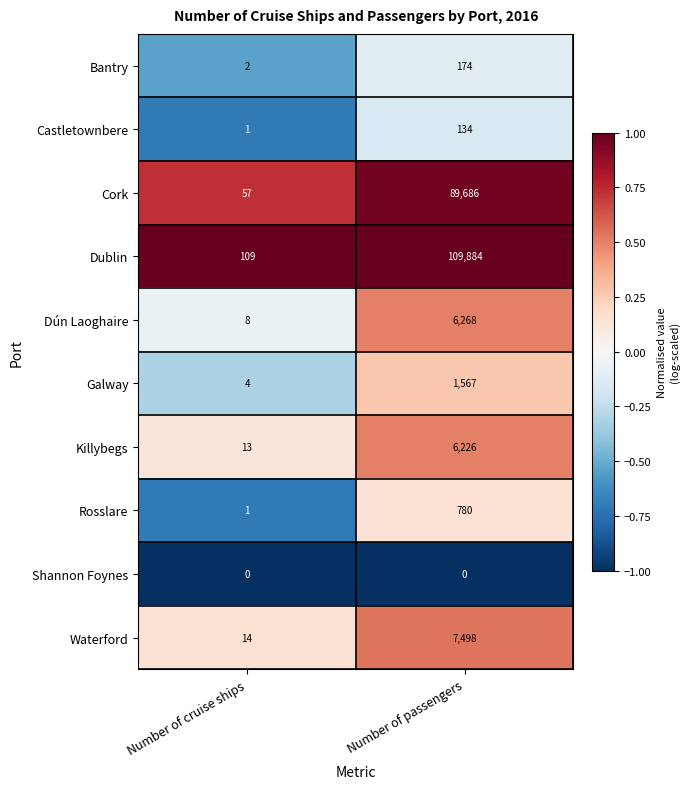

What is the minimum value shown in the chart?

0